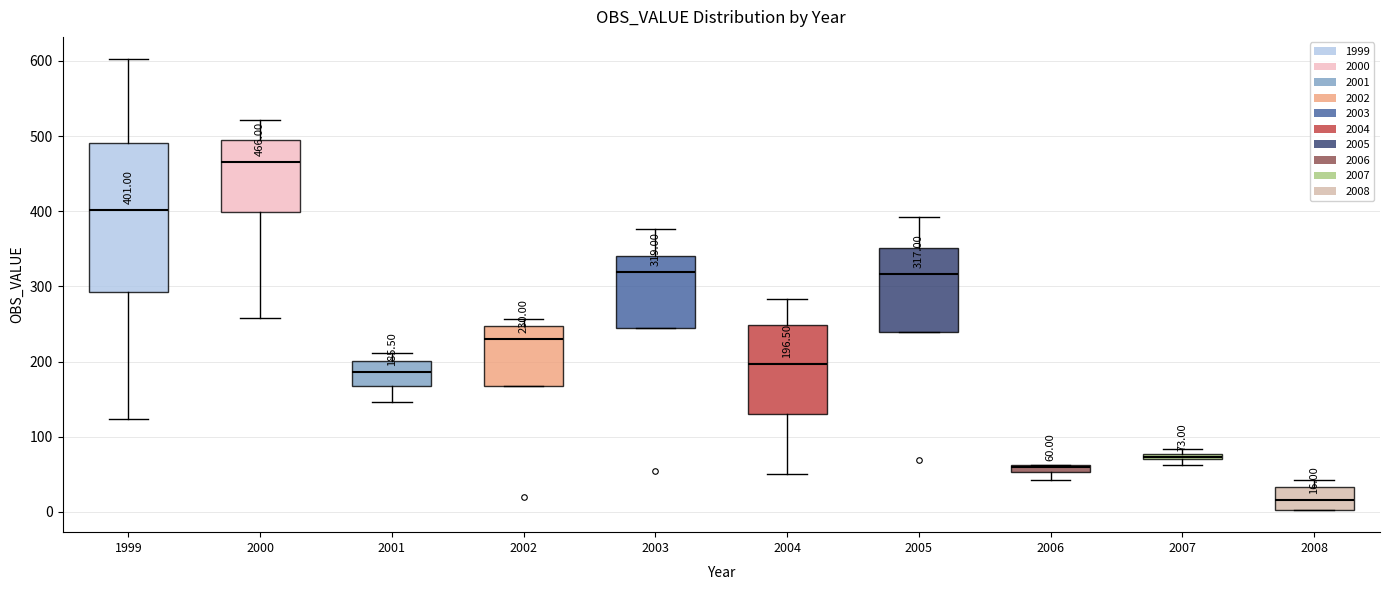

Which box is the tallest, from its lower edge to its upper edge?

1999